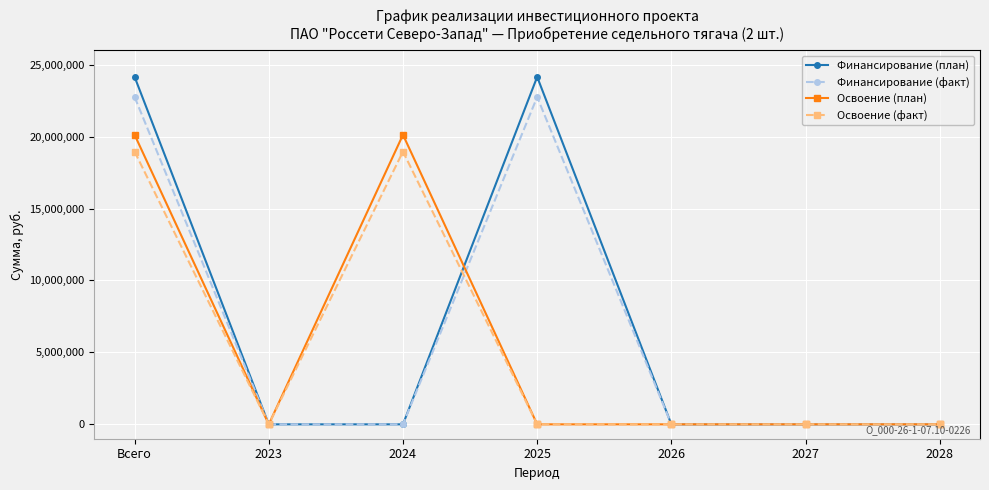

What are all the series names shown in the legend?

Финансирование (план), Финансирование (факт), Освоение (план), Освоение (факт)